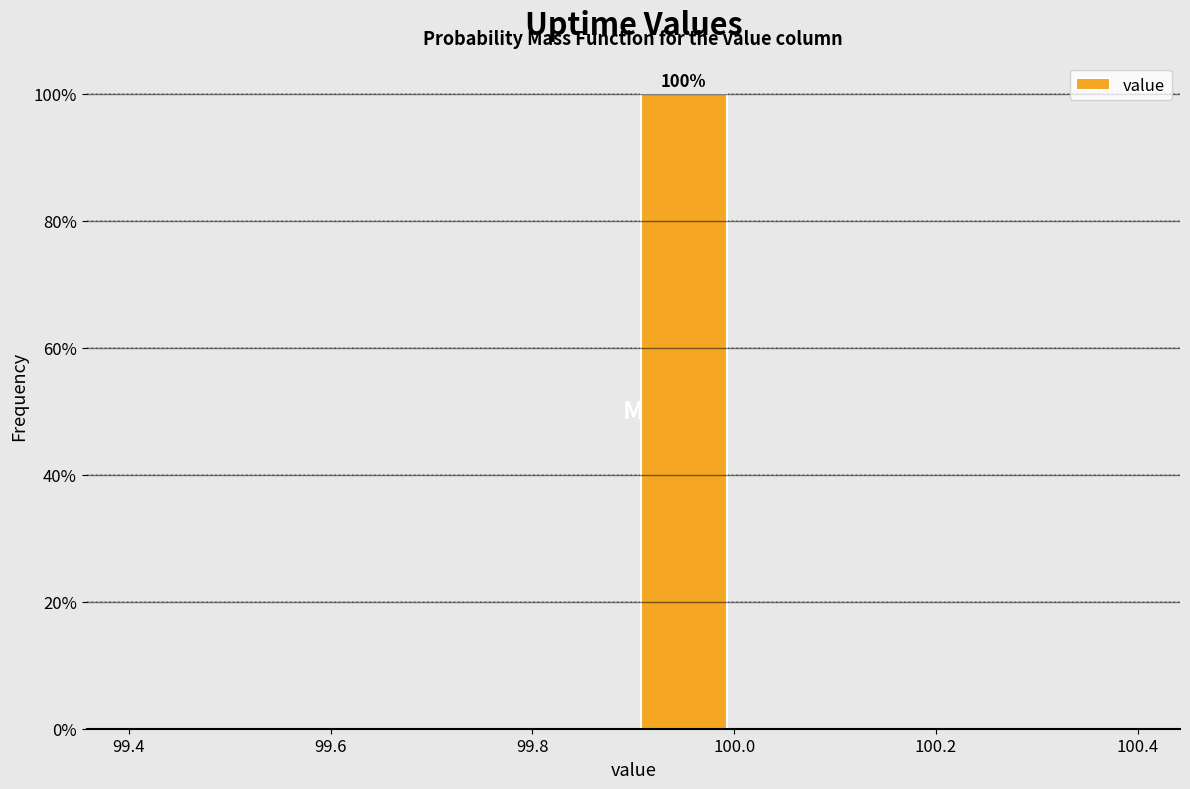

Over which range of the x-axis is the bar tallest?

99.9 to 100.0